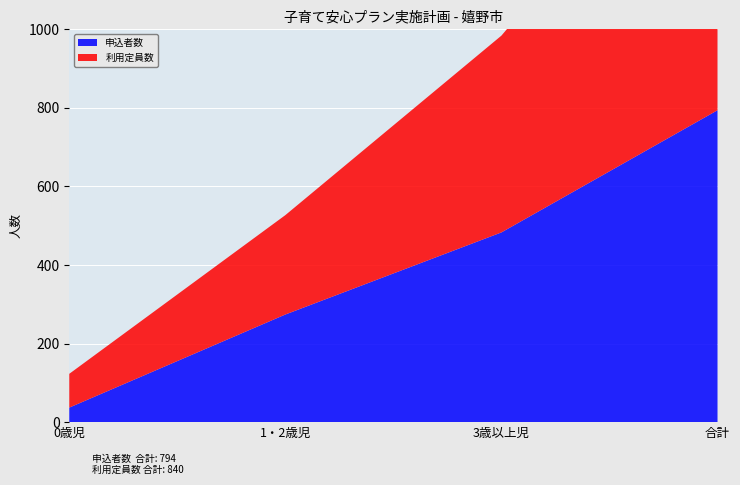

Reading left to right, what are all the values shown in this chart?

申込者数: 0歳児=37	1・2歳児=274	3歳以上児=483	合計=794
利用定員数: 0歳児=86	1・2歳児=253	3歳以上児=501	合計=840